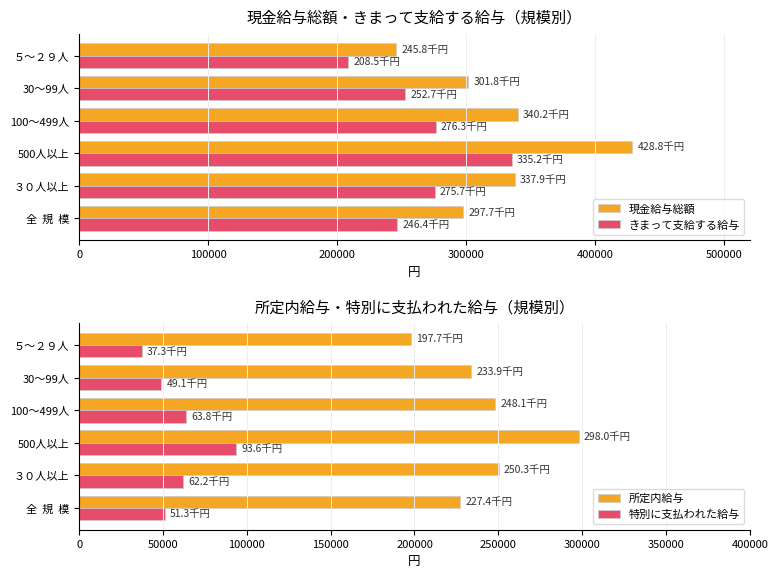

Rank the series by their maximum value, from lowest to highest.

特別に支払われた給与, 所定内給与, きまって支給する給与, 現金給与総額